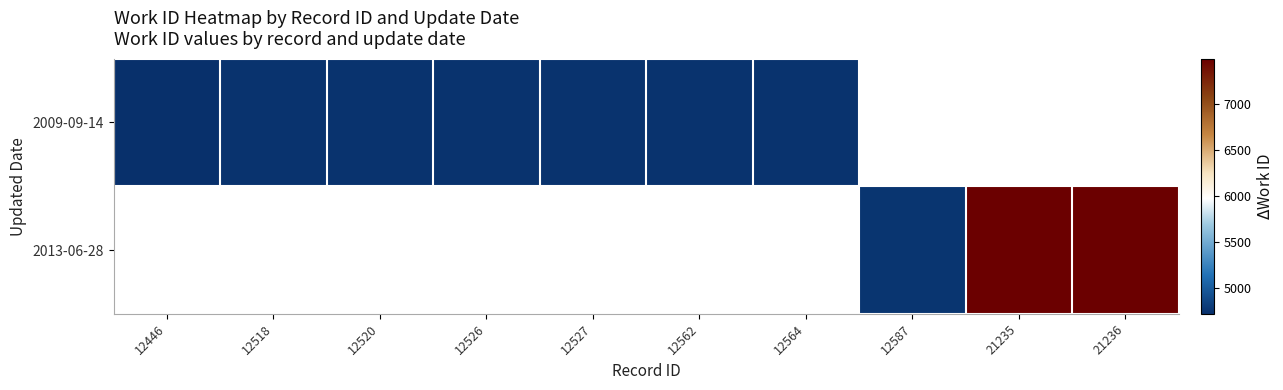

The 2009-09-14 series shows 4742.0 at 12520. True or false?

True